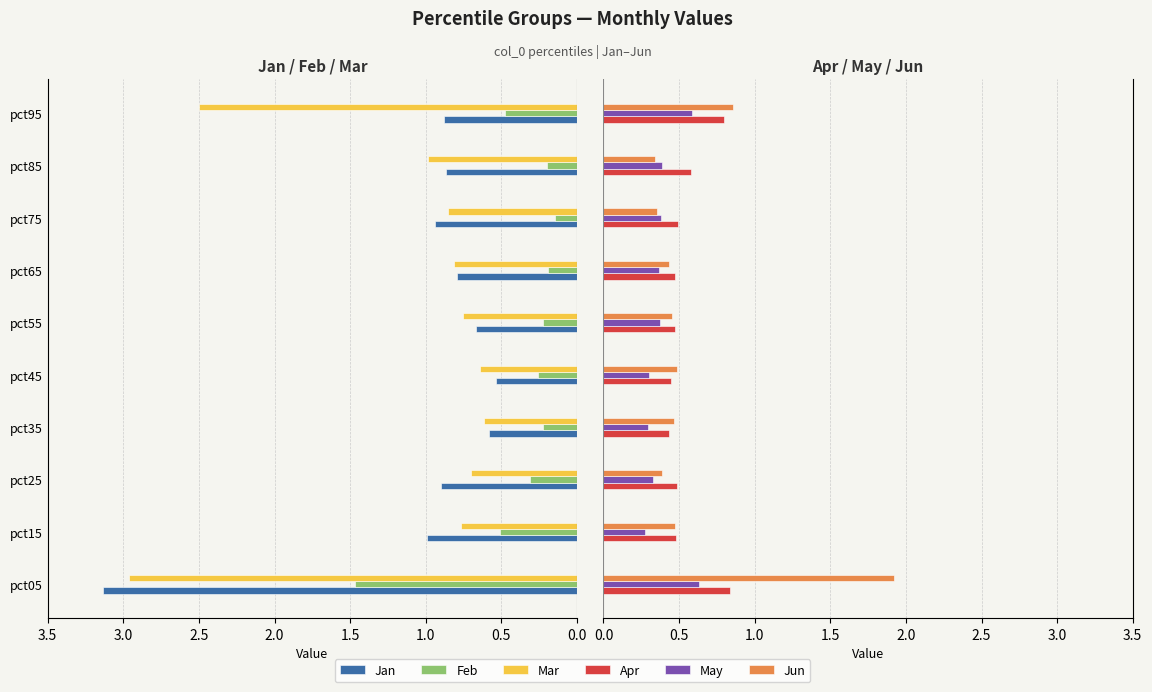

What are all the series names shown in the legend?

Jan, Feb, Mar, Apr, May, Jun